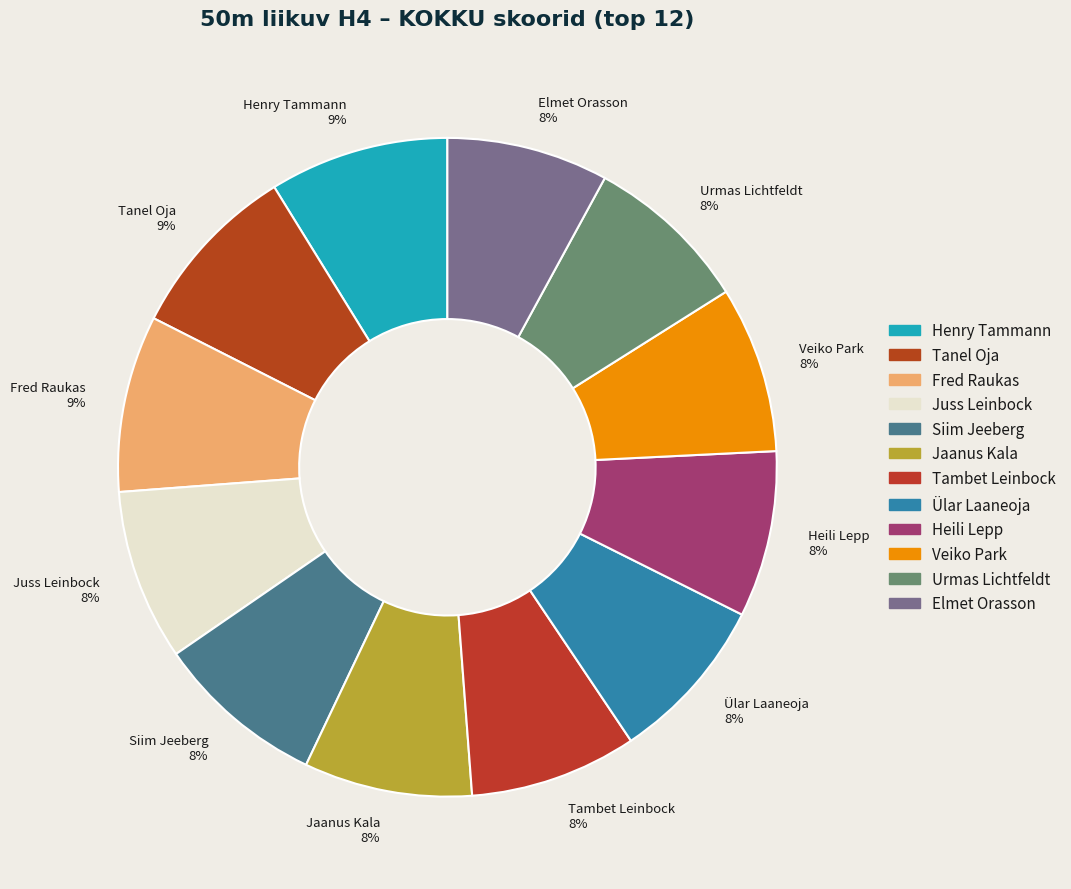

To the nearest percent, what is the average slice percentage?

8%